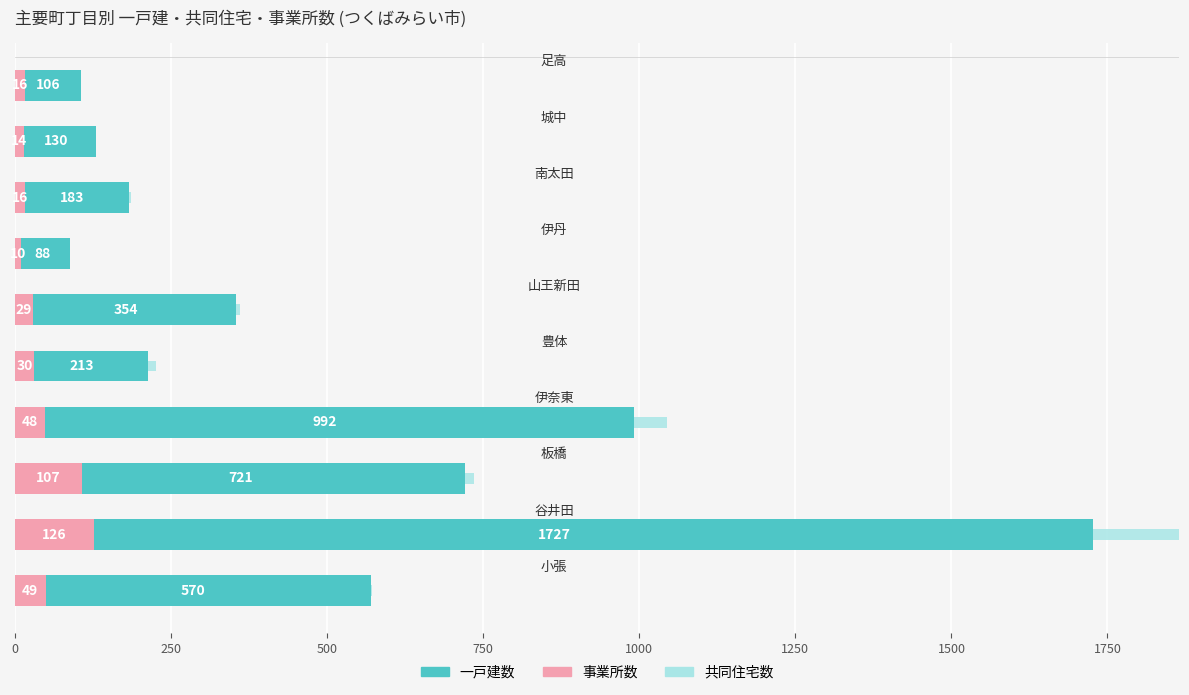

Is it true that 共同住宅数 equals 20 at 1000?

False